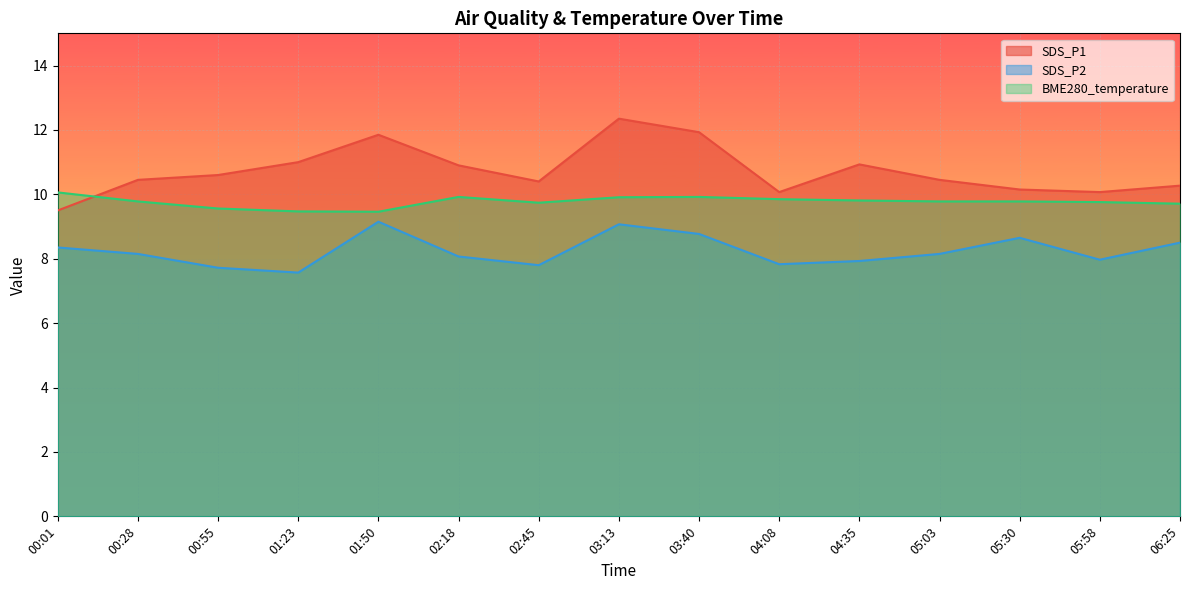

How many lines are shown in the chart?

3